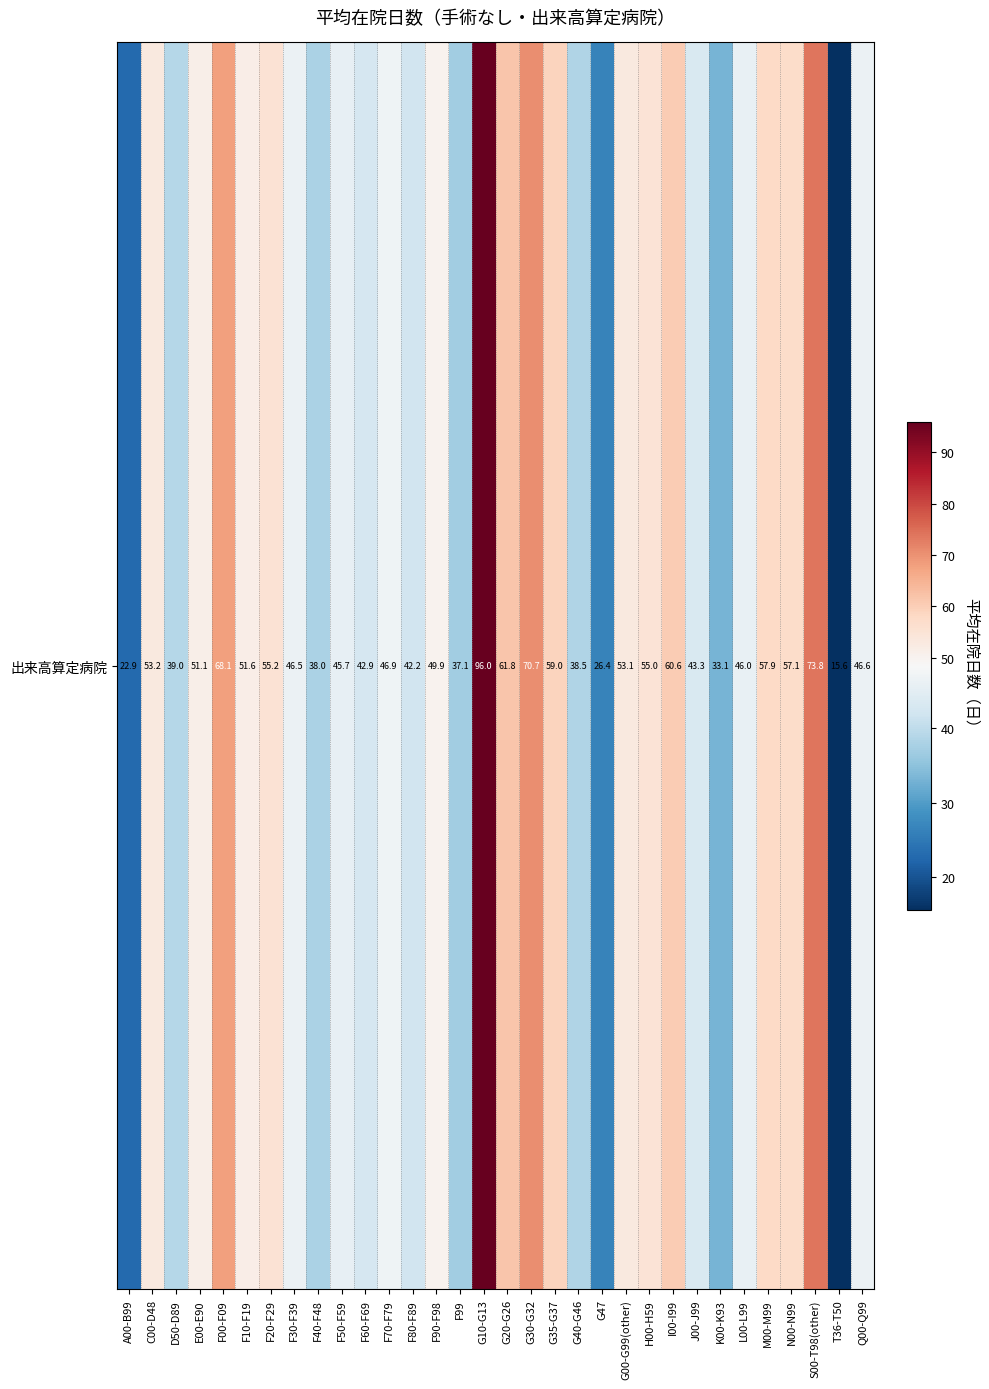

What is the smallest value displayed?

15.6